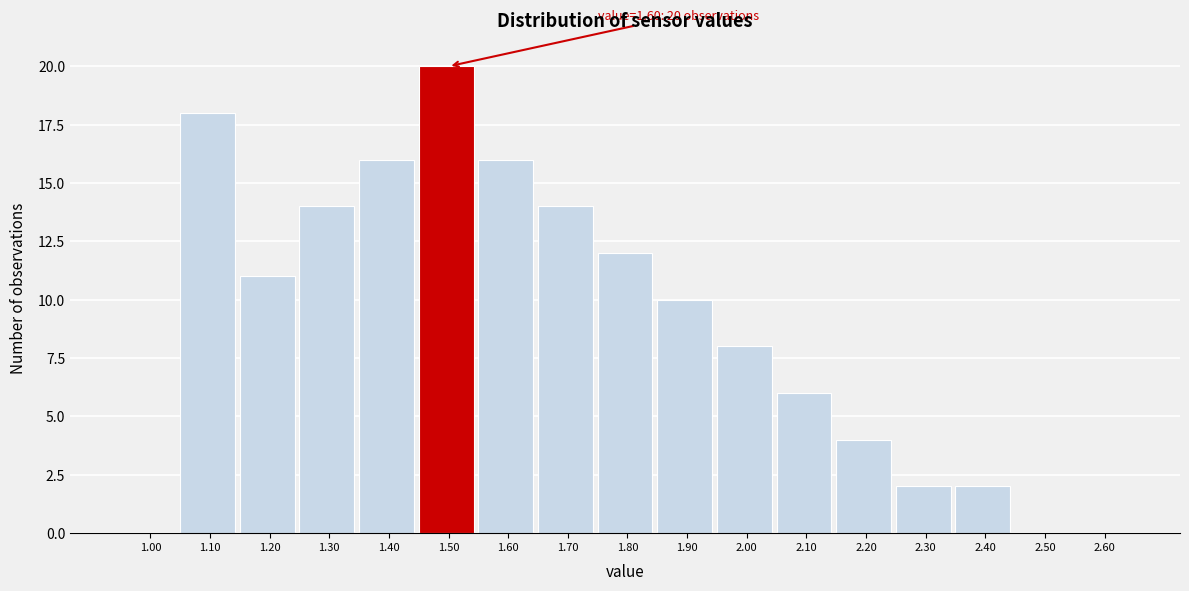

Reading right to left, what are all the values shown in this chart?

2.60=0	2.50=0	2.40=2	2.30=2	2.20=4	2.10=6	2.00=8	1.90=10	1.80=12	1.70=14	1.60=16	1.50=20	1.40=16	1.30=14	1.20=11	1.10=18	1.00=0